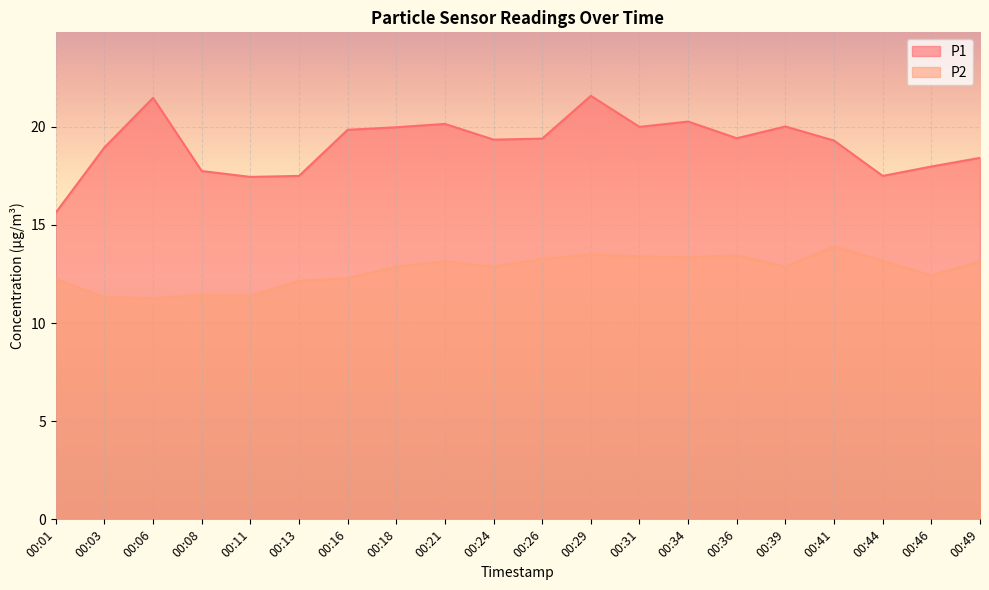

How many values in the P2 series are below 12?

4